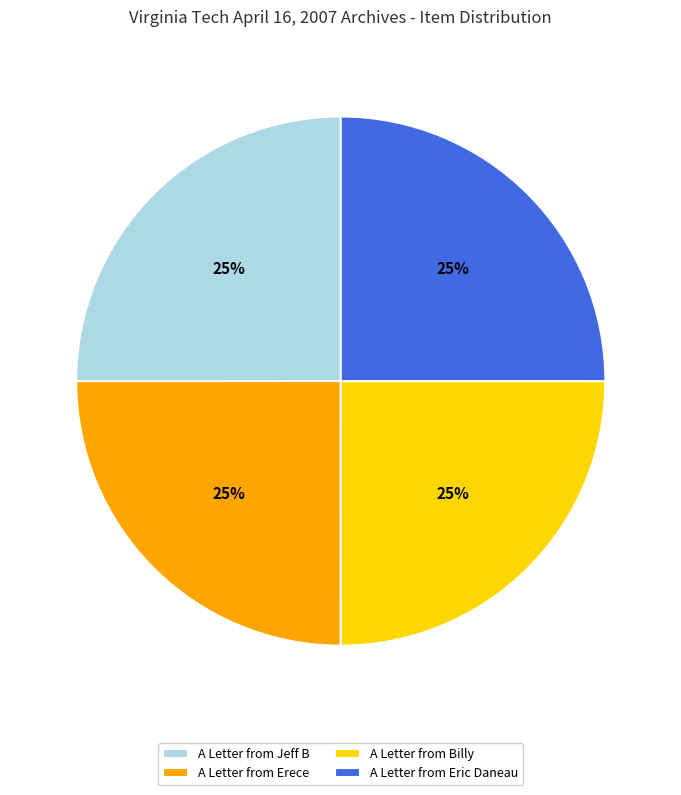

Approximately how many times larger is the value at A Letter from Jeff B compared to A Letter from Eric Daneau?

1.0